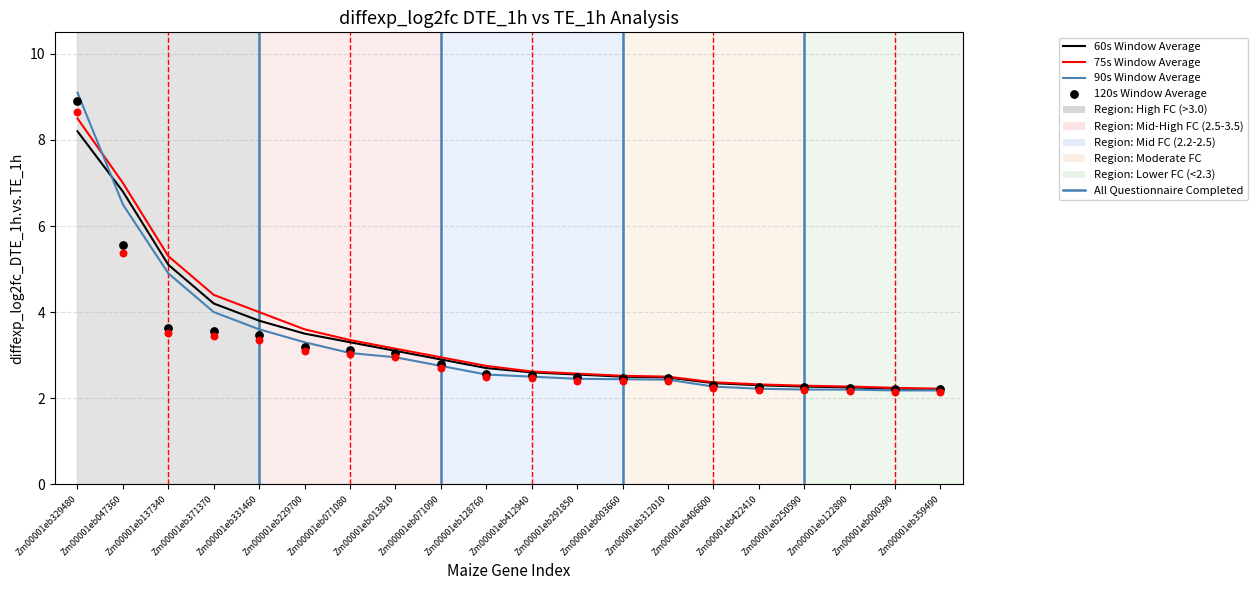

Which series reaches the maximum Y coordinate?

90s Window Average